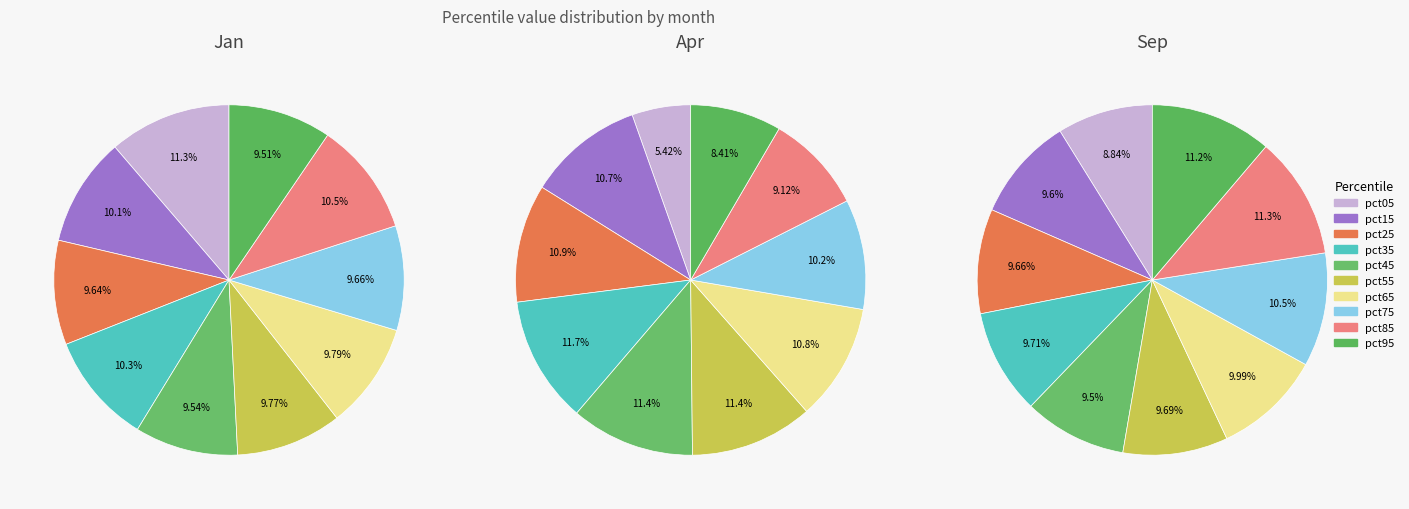

How much of the chart is everything except pct65?

90.2%